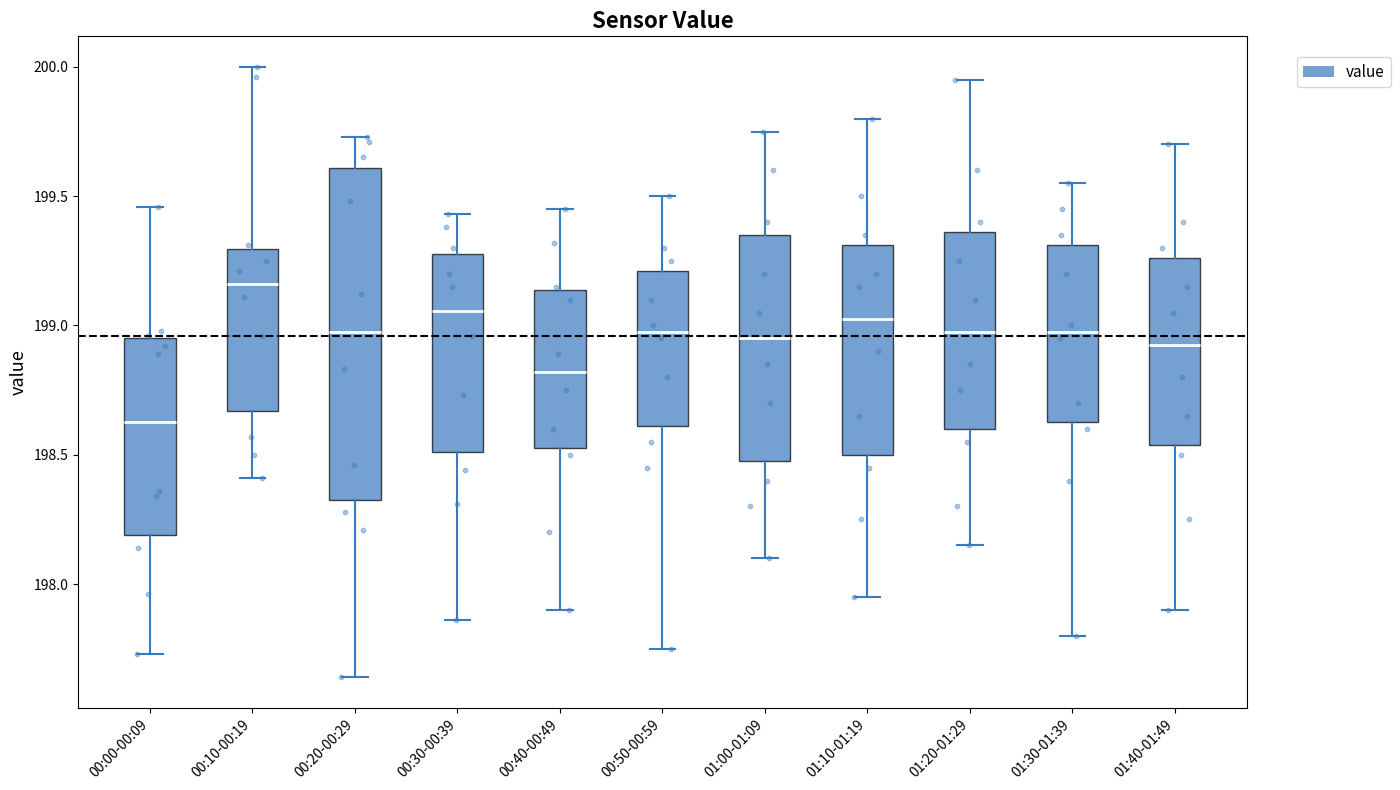

Reading left to right, transcribe this box plot: for each box, give where its median line is, the range the box spans, and where its two whiskers end, as read against the y-axis. The values are not printed on the chart, so give them approximately, as read against the axis.

00:00-00:09: median 198.65, box 198.20 to 198.95, whiskers 197.75 to 199.45
00:10-00:19: median 199.15, box 198.65 to 199.30, whiskers 198.40 to 200.00
00:20-00:29: median 199.00, box 198.35 to 199.60, whiskers 197.65 to 199.75
00:30-00:39: median 199.05, box 198.50 to 199.30, whiskers 197.85 to 199.45
00:40-00:49: median 198.80, box 198.55 to 199.15, whiskers 197.90 to 199.45
00:50-00:59: median 199.00, box 198.60 to 199.20, whiskers 197.75 to 199.50
01:00-01:09: median 198.95, box 198.50 to 199.35, whiskers 198.10 to 199.75
01:10-01:19: median 199.05, box 198.50 to 199.30, whiskers 197.95 to 199.80
01:20-01:29: median 199.00, box 198.60 to 199.35, whiskers 198.15 to 199.95
01:30-01:39: median 199.00, box 198.65 to 199.30, whiskers 197.80 to 199.55
01:40-01:49: median 198.95, box 198.55 to 199.25, whiskers 197.90 to 199.70